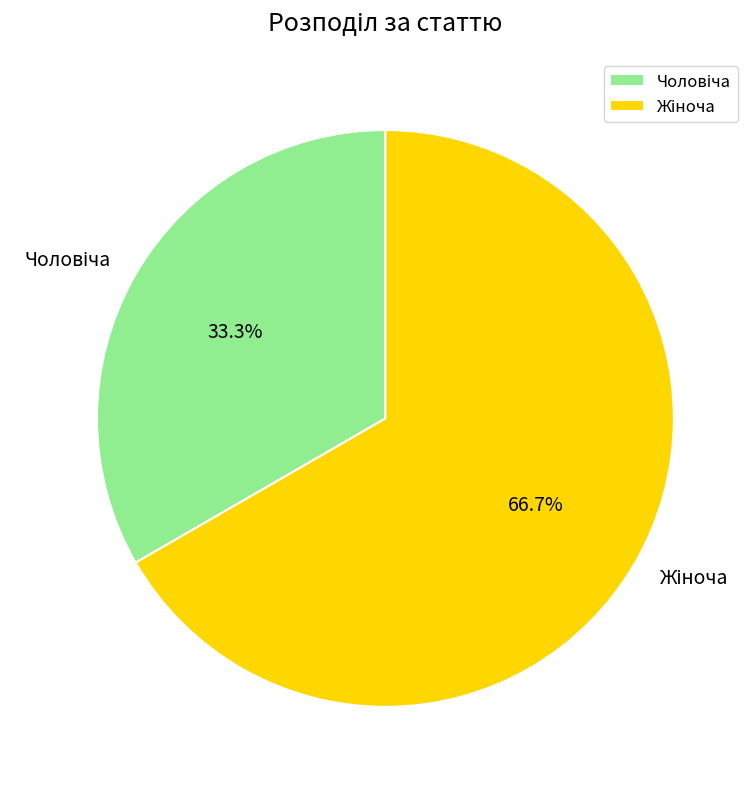

How many slices are in this pie chart?

2